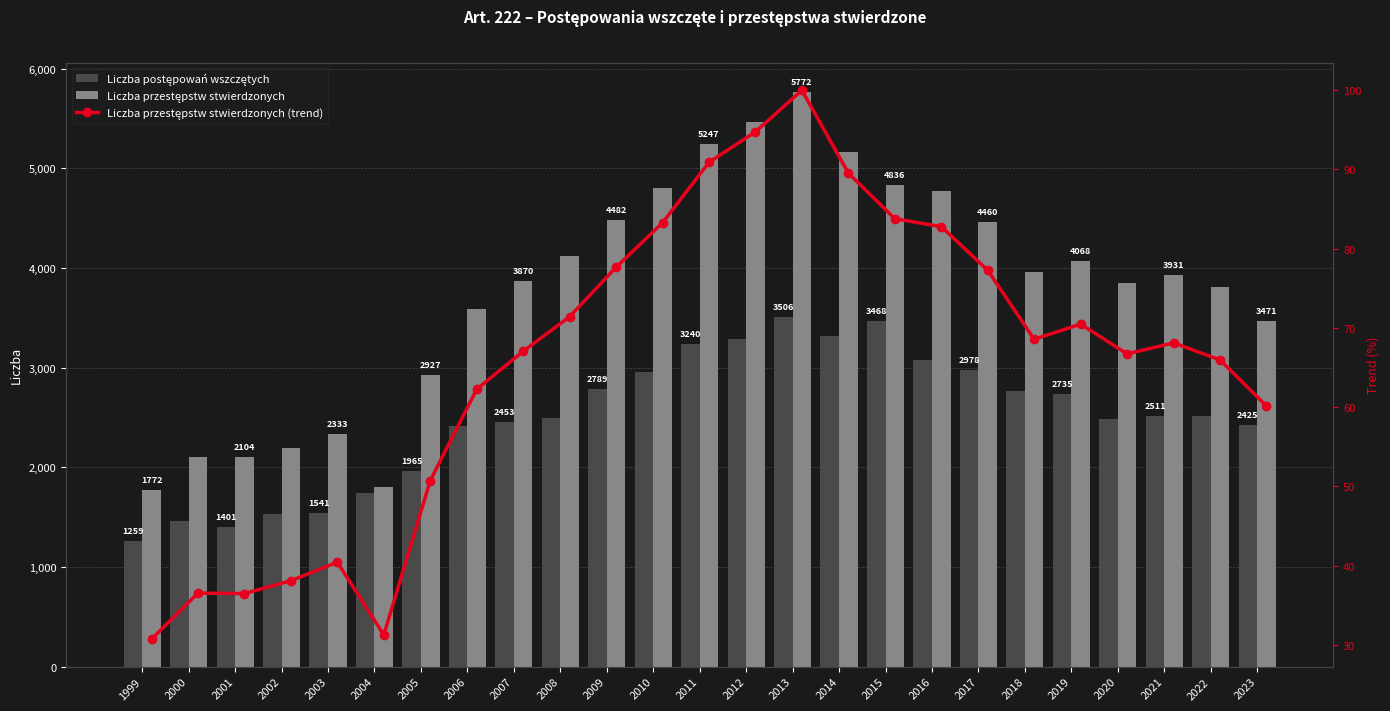

What are all the series names shown in the legend?

Liczba postępowań wszczętych, Liczba przestępstw stwierdzonych, Liczba przestępstw stwierdzonych (trend)